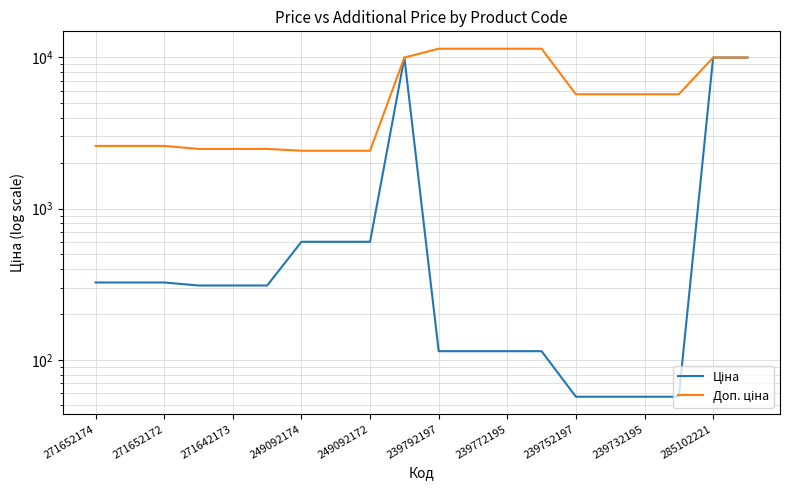

At 285102221, list the series in order from largest to smallest.

Ціна, Доп. ціна